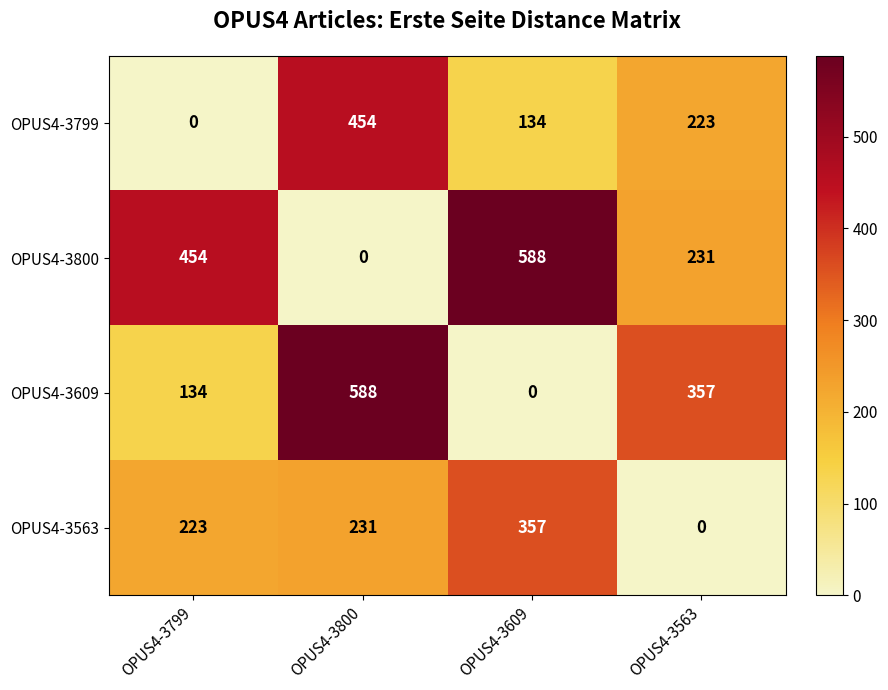

What is the spread (max minus min) of values at OPUS4-3609?

588